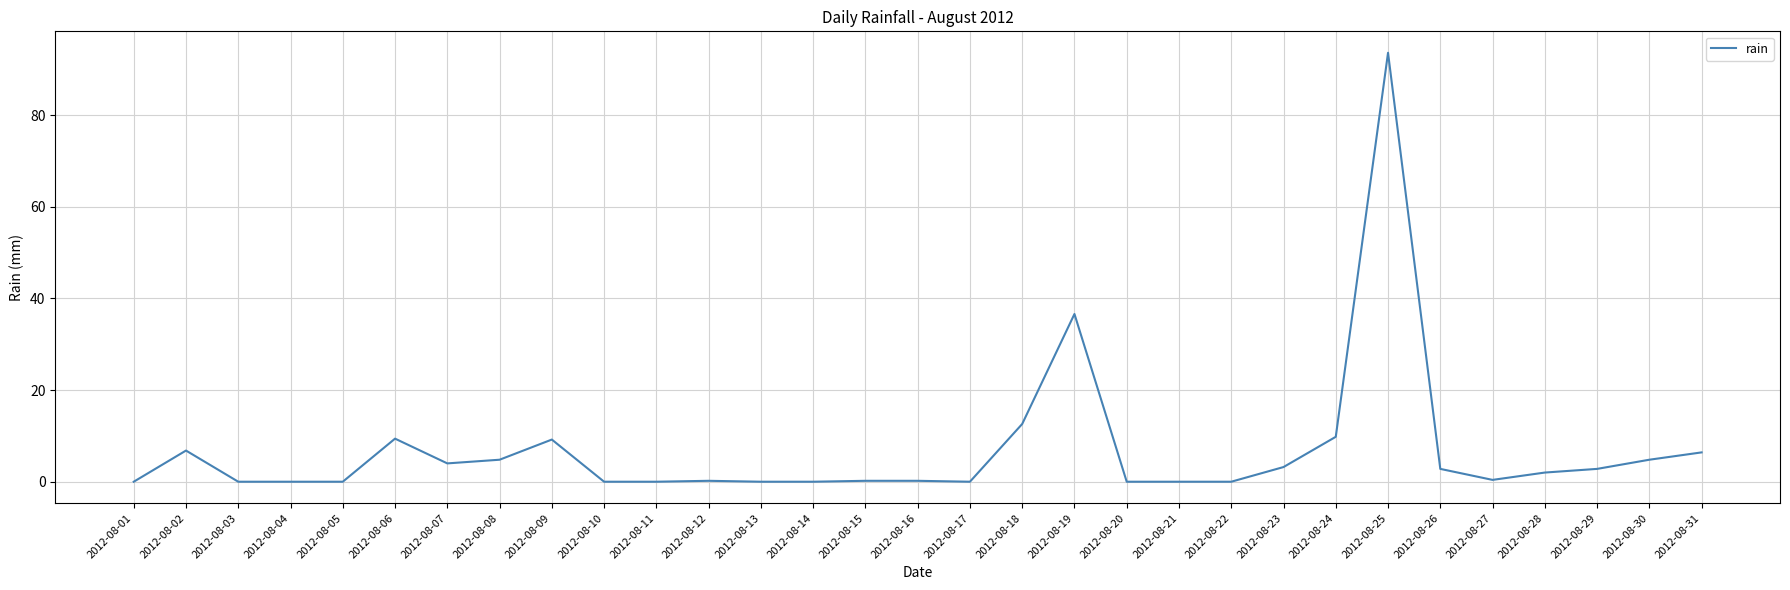

What is the change in value from 2012-08-08 to 2012-08-10?

-4.8